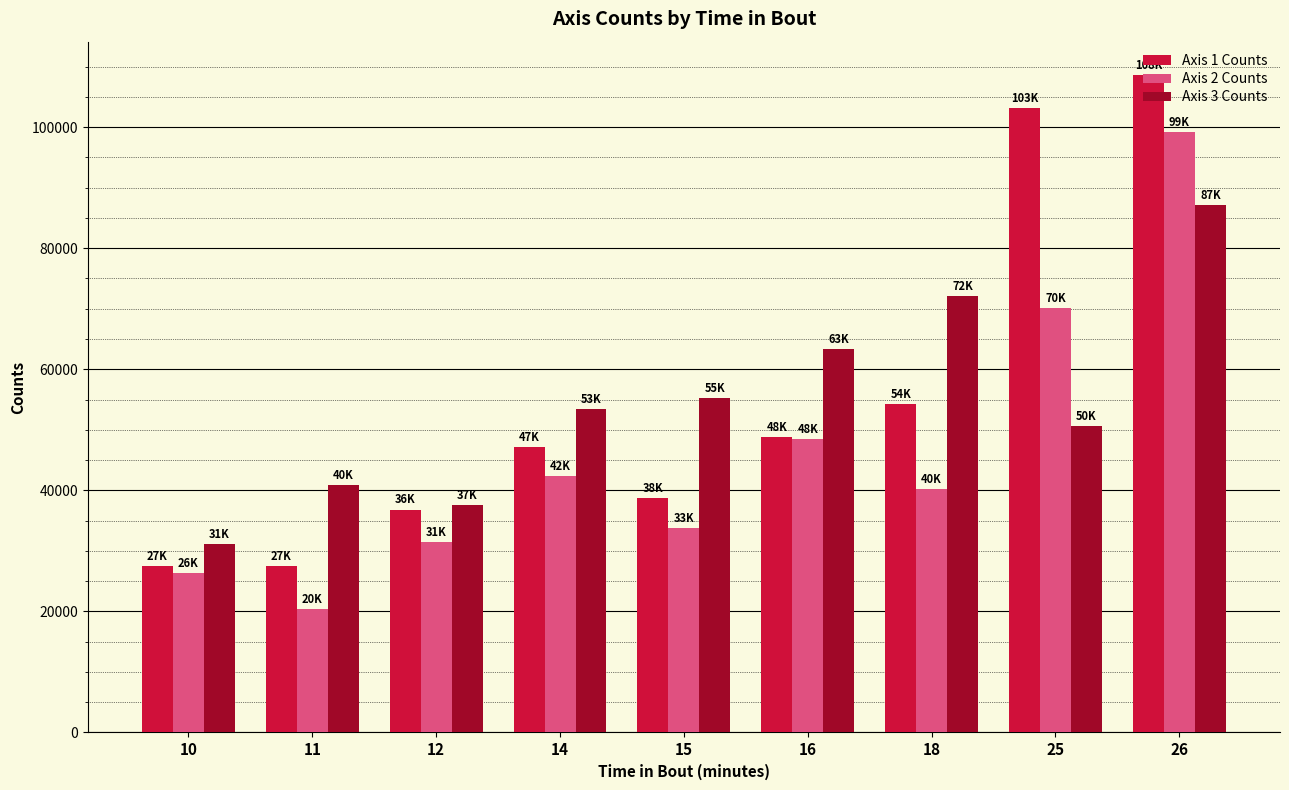

What is the value of the Axis 3 Counts bar at the 1st from the left?

31176.6